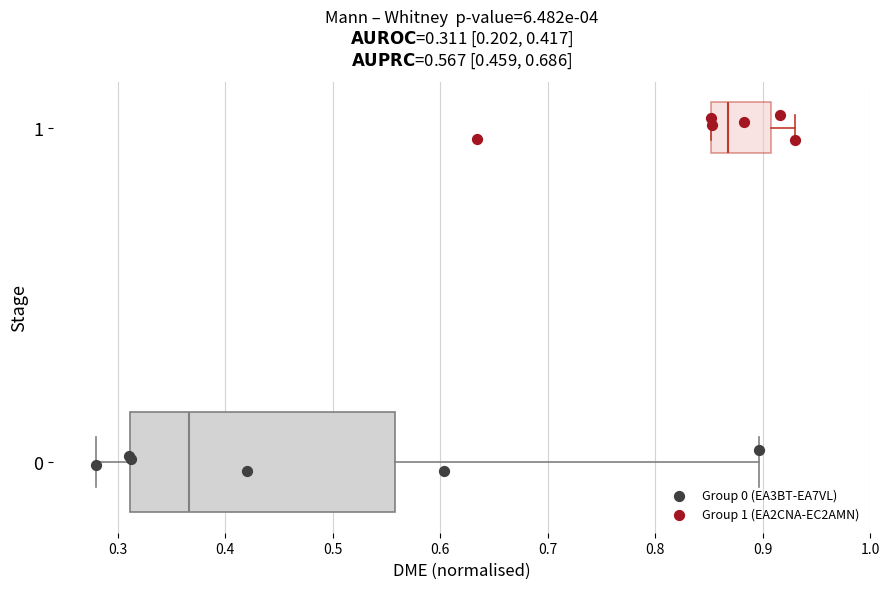

Which series contains the highest Y value?

Group 1 (EA2CNA-EC2AMN)